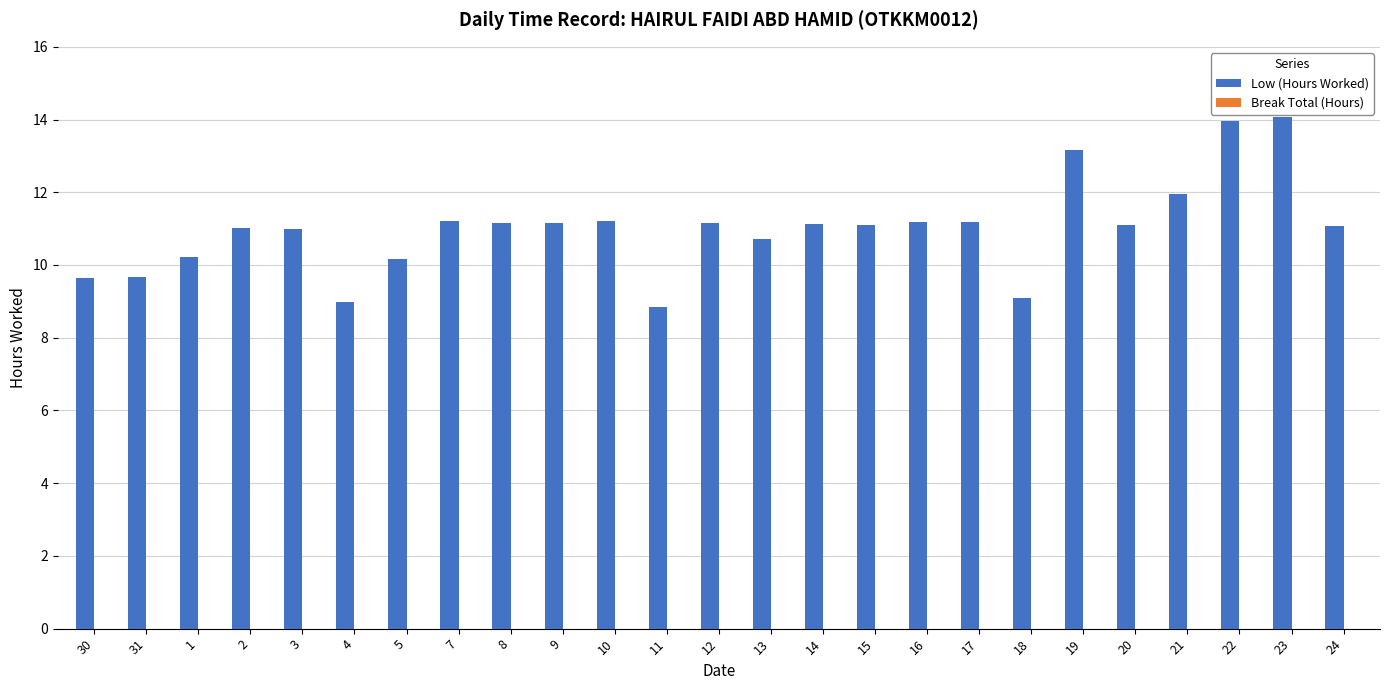

How many bars are there in total?

25